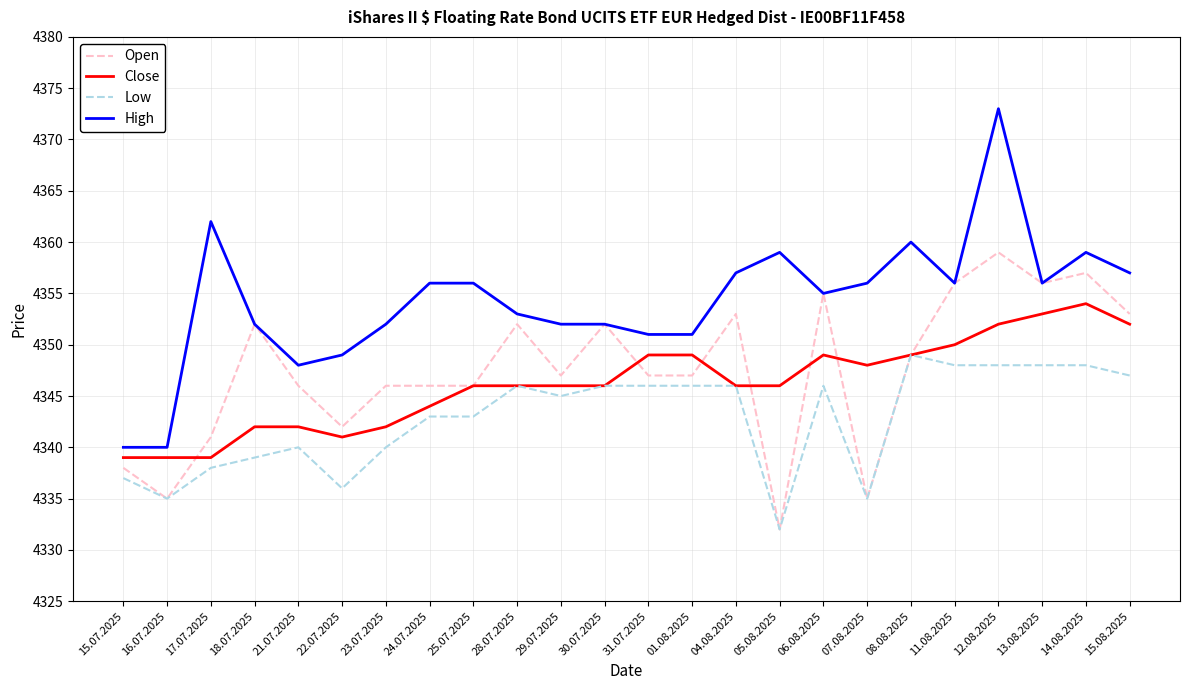

Which series has the widest spread of values?

High